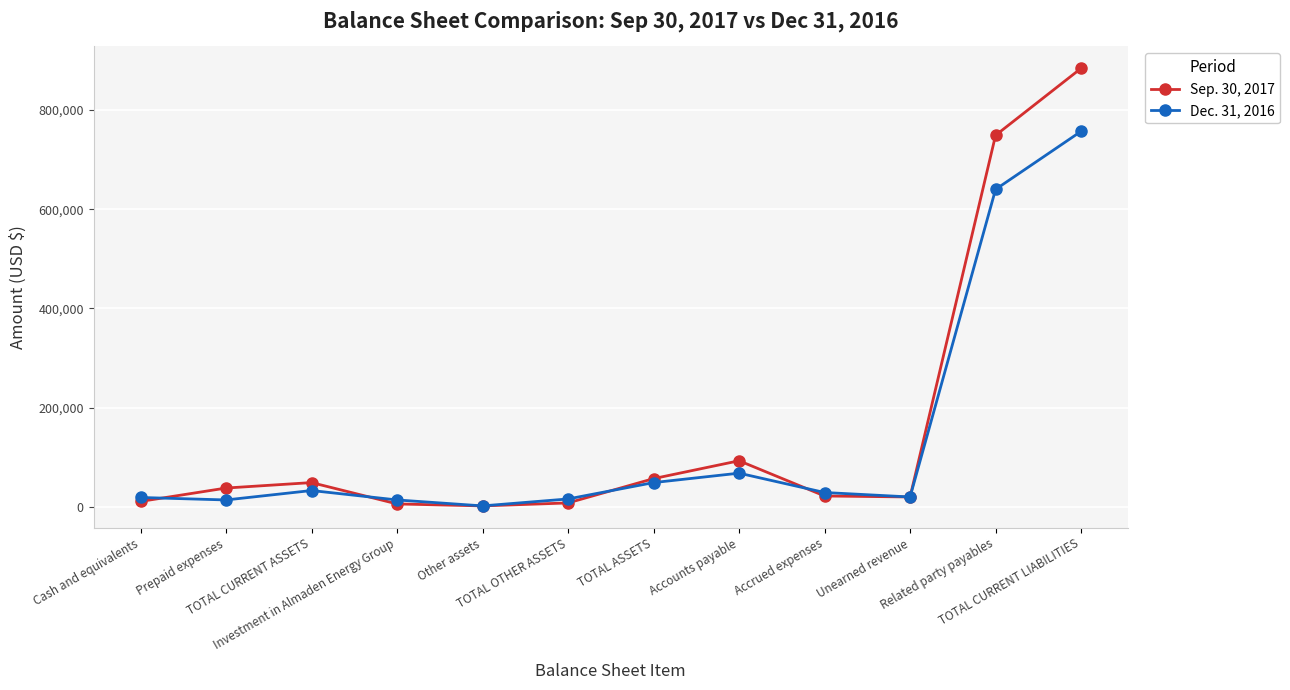

In Sep. 30, 2017, how many points are higher than both neighbors (excluding endpoints)?

2